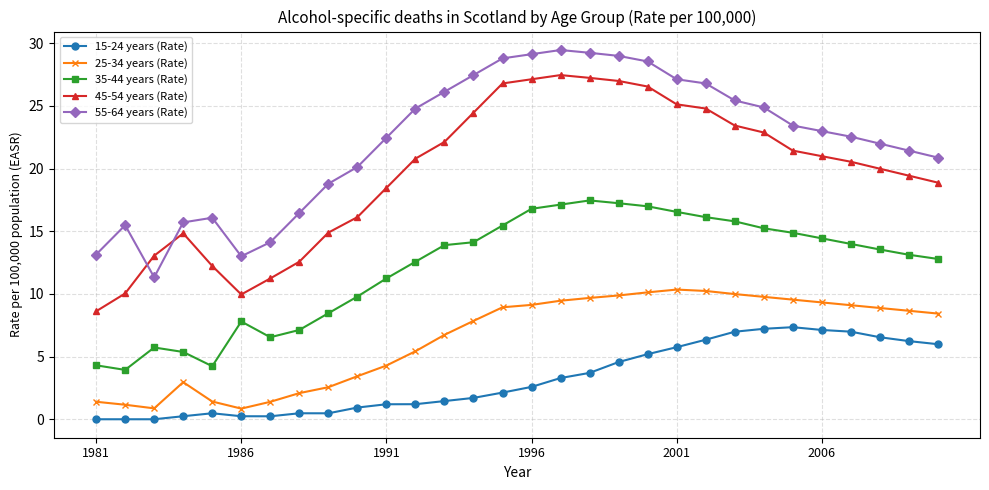

Does the chart display data point markers on the line(s)?

Yes